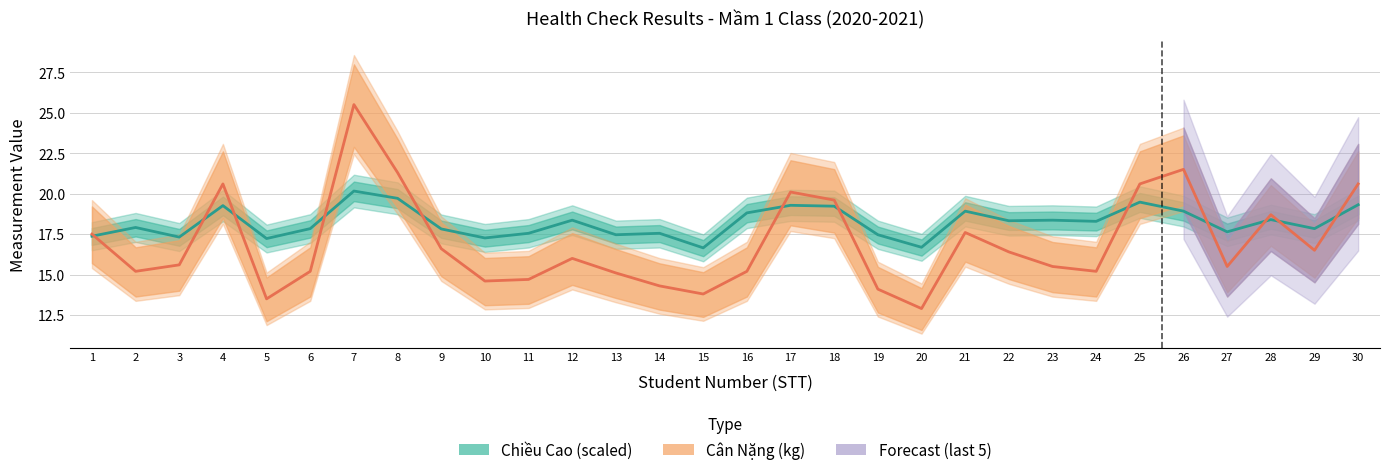

Is it true that CAN_NANG equals 14.7 at 11?

True